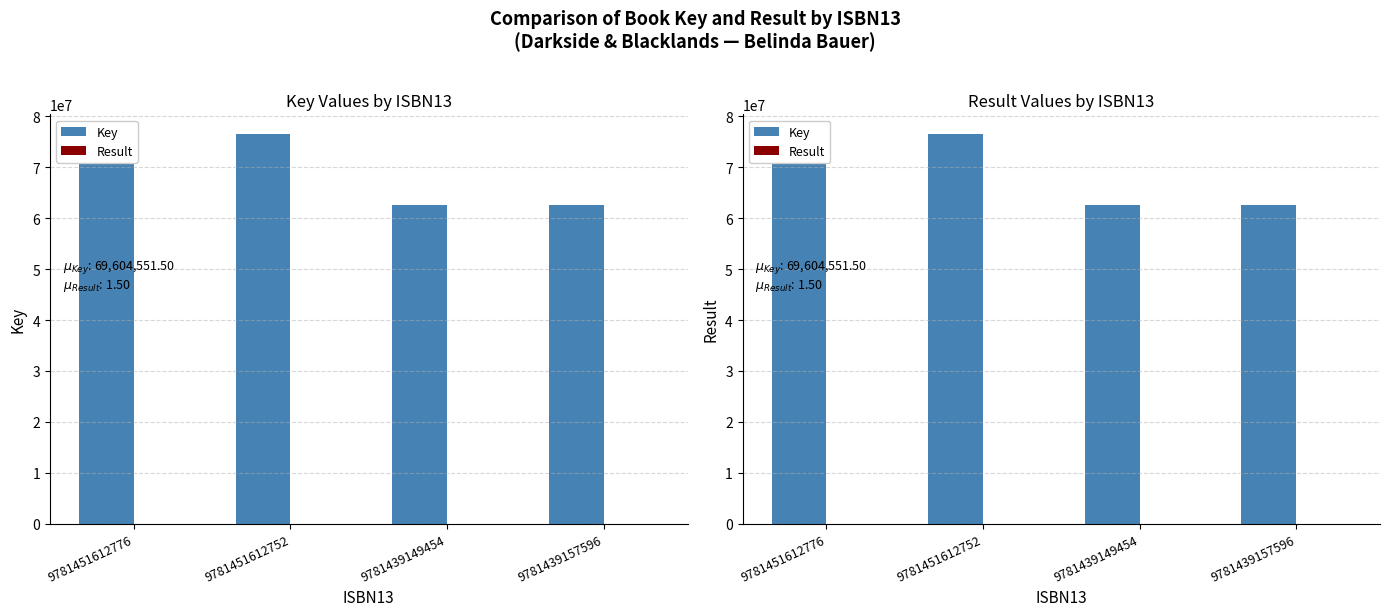

What is the difference between the second highest and second lowest values in the Result series?

1